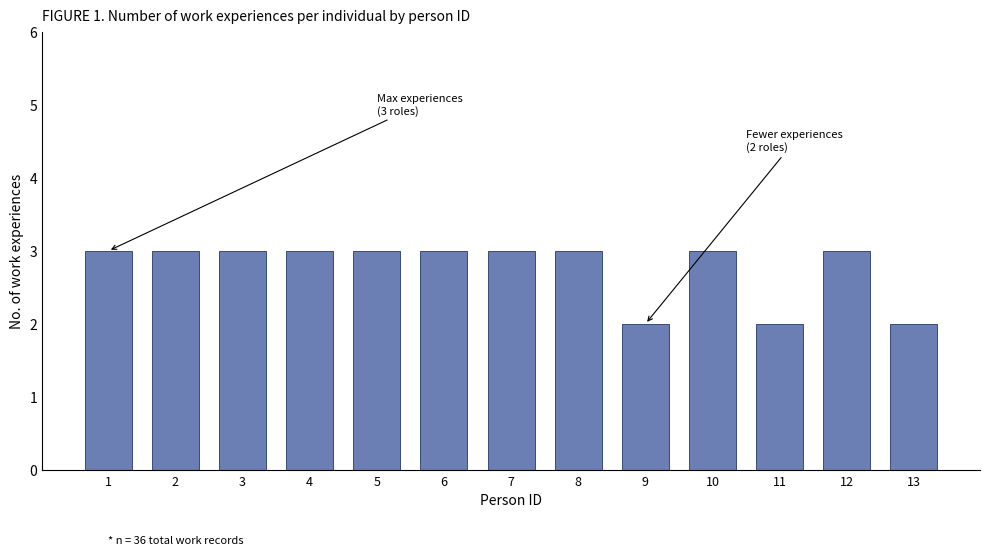

Reading right to left, extract all data points from this chart.

13=2	12=3	11=2	10=3	9=2	8=3	7=3	6=3	5=3	4=3	3=3	2=3	1=3